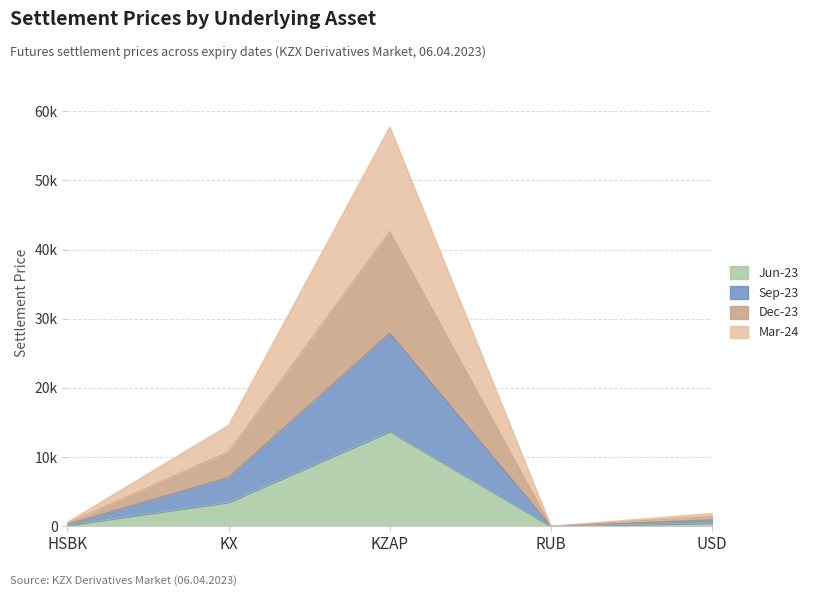

Is the value of Dec-23 at RUB greater than the value of Jun-23 at HSBK?

No